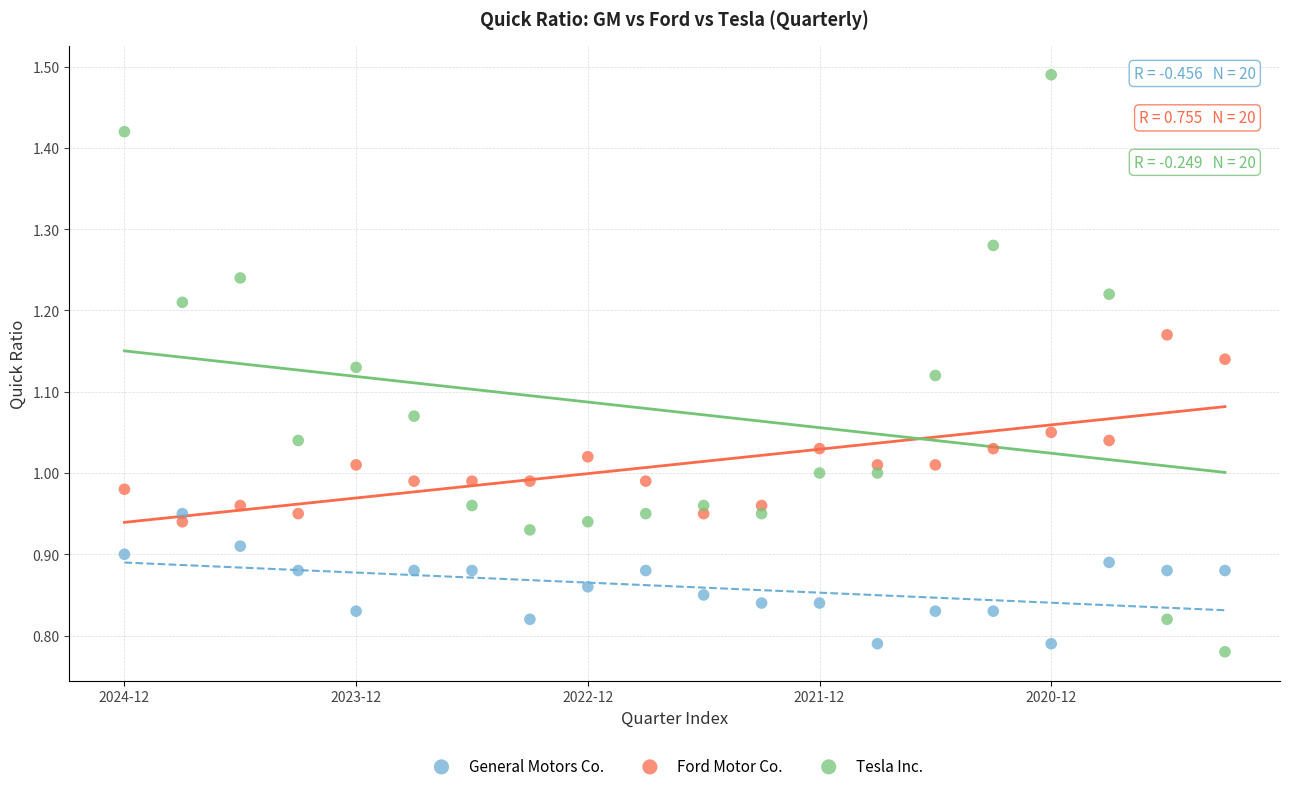

Which series reaches the maximum Y coordinate?

Tesla Inc.